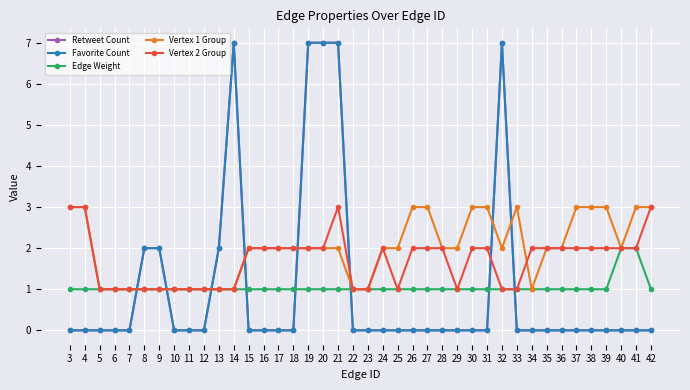

The value of Retweet Count at 4 is 0. True or false?

True